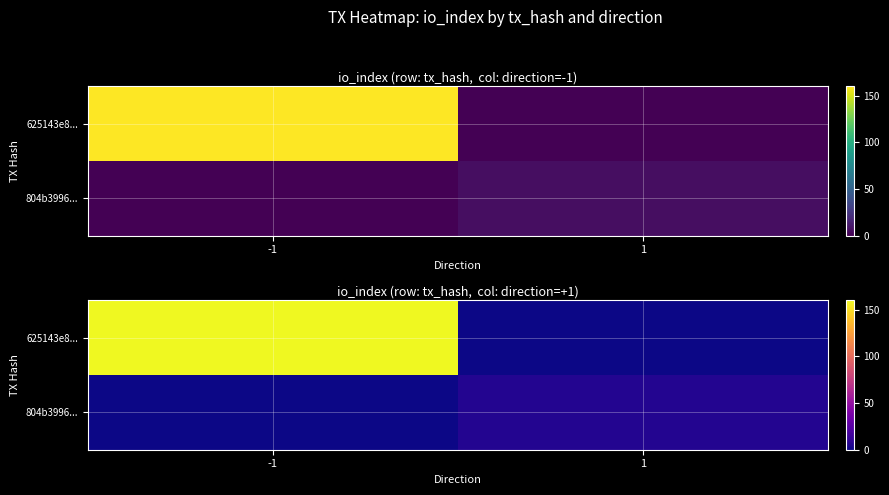

What is the average value of the 804b3996... series?

3